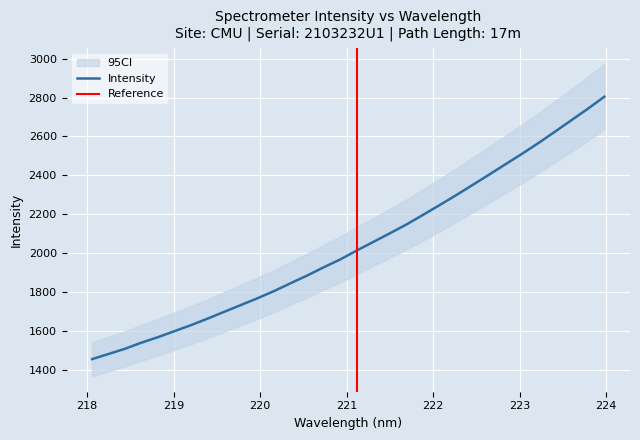

What is the lowest value of the Intensity series?

1456.9